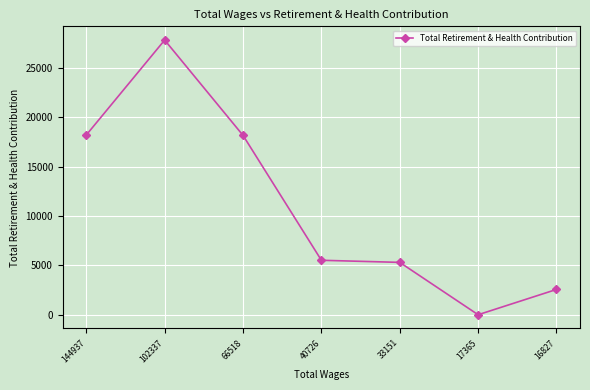

How many positive values are there?

6